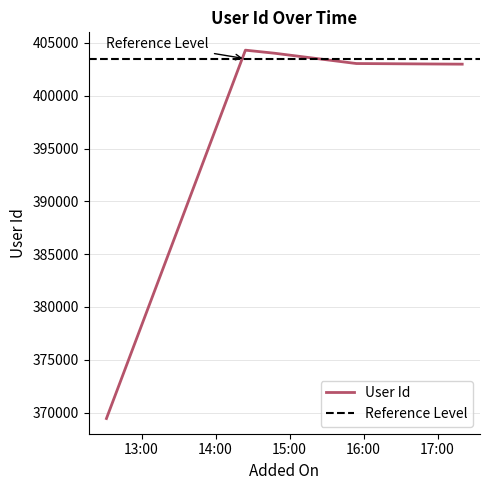

How many data points are less than 403046?

2